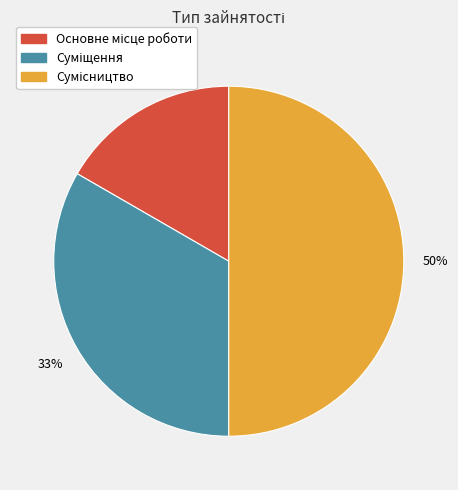

To the nearest percent, what is the average slice percentage?

33%